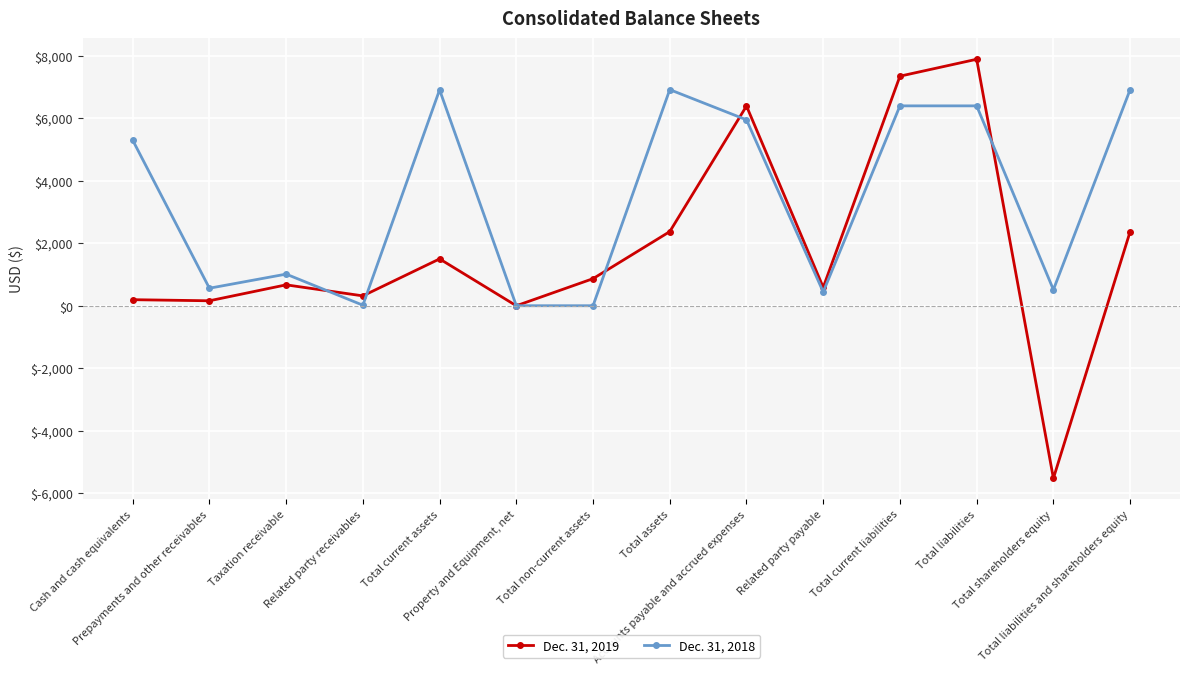

Where is the first local maximum for Dec. 31, 2018?

Taxation receivable